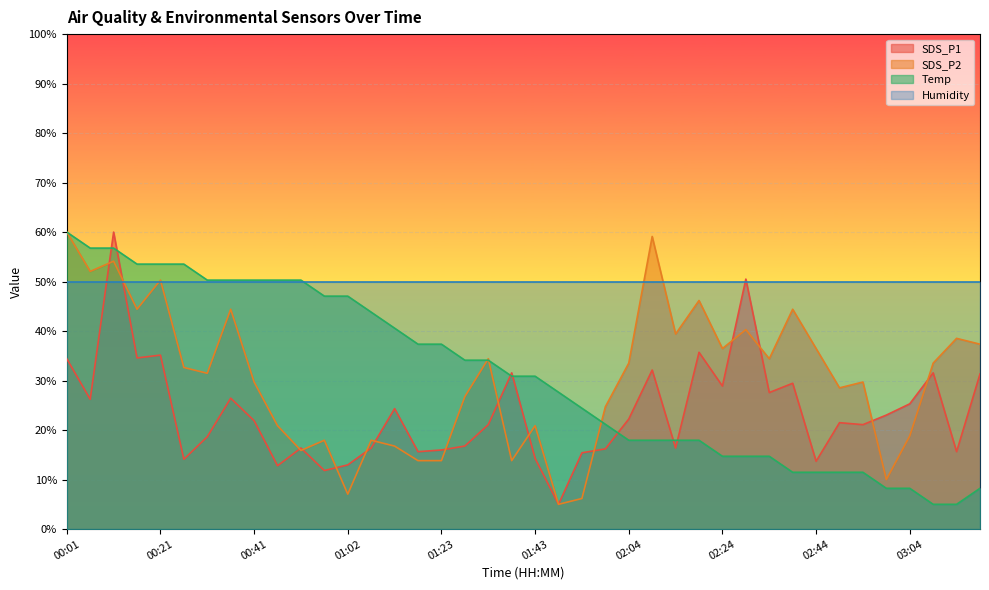

What is the value of the SDS_P1 point at the 10th from the left?

12.8